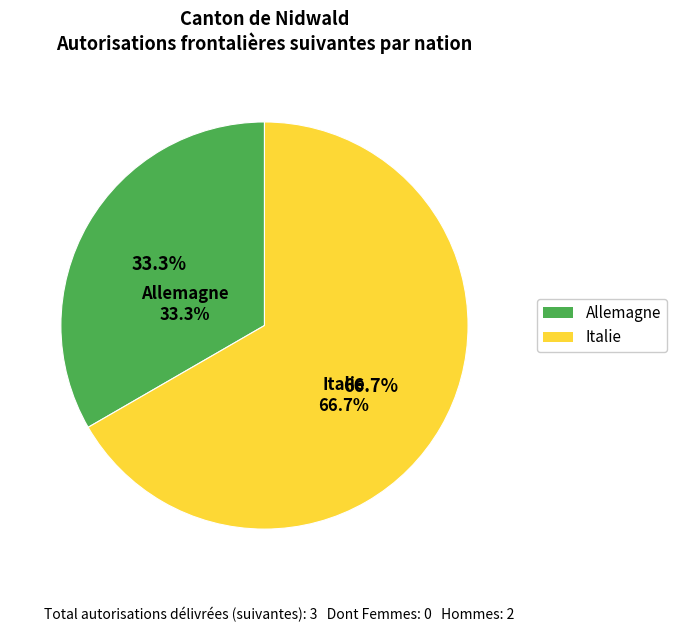

What percentage is NOT represented by Allemagne?

66.7%